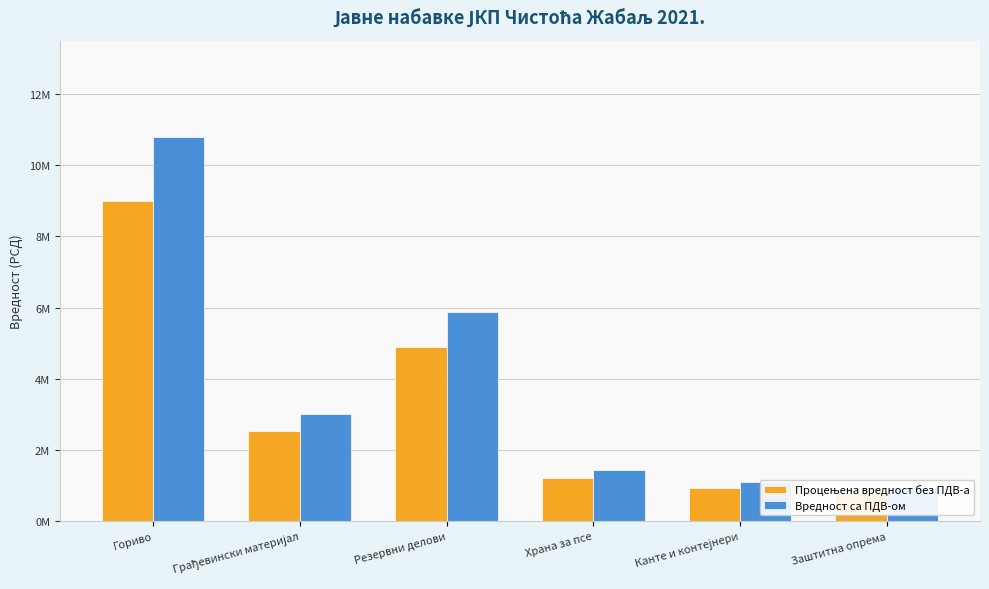

What is the average value of the Процењена вредност без ПДВ-а series?

3222222